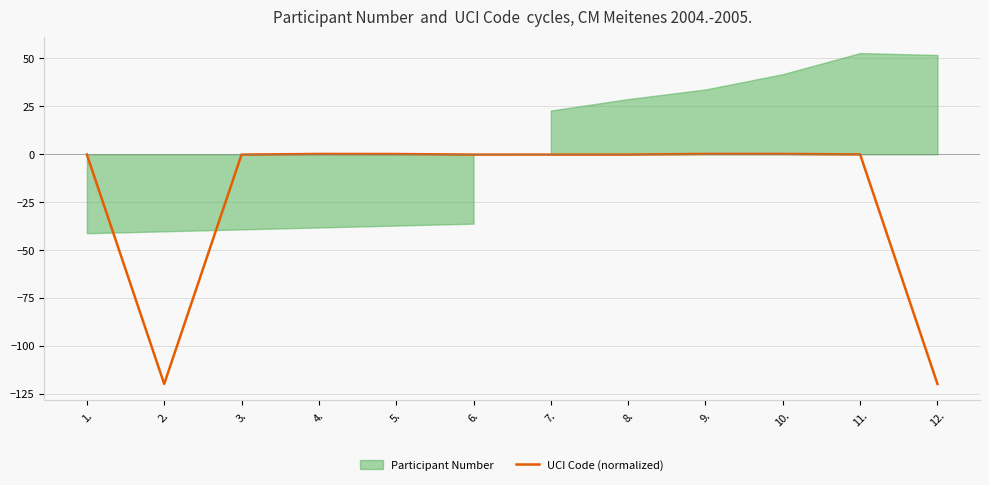

Is it true that the value at 10. is 0.2?

True